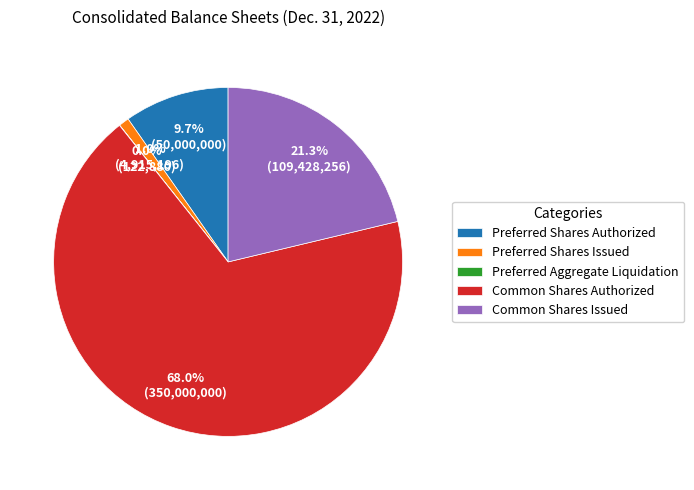

What portion of the pie excludes Common Shares Issued?

78.7%